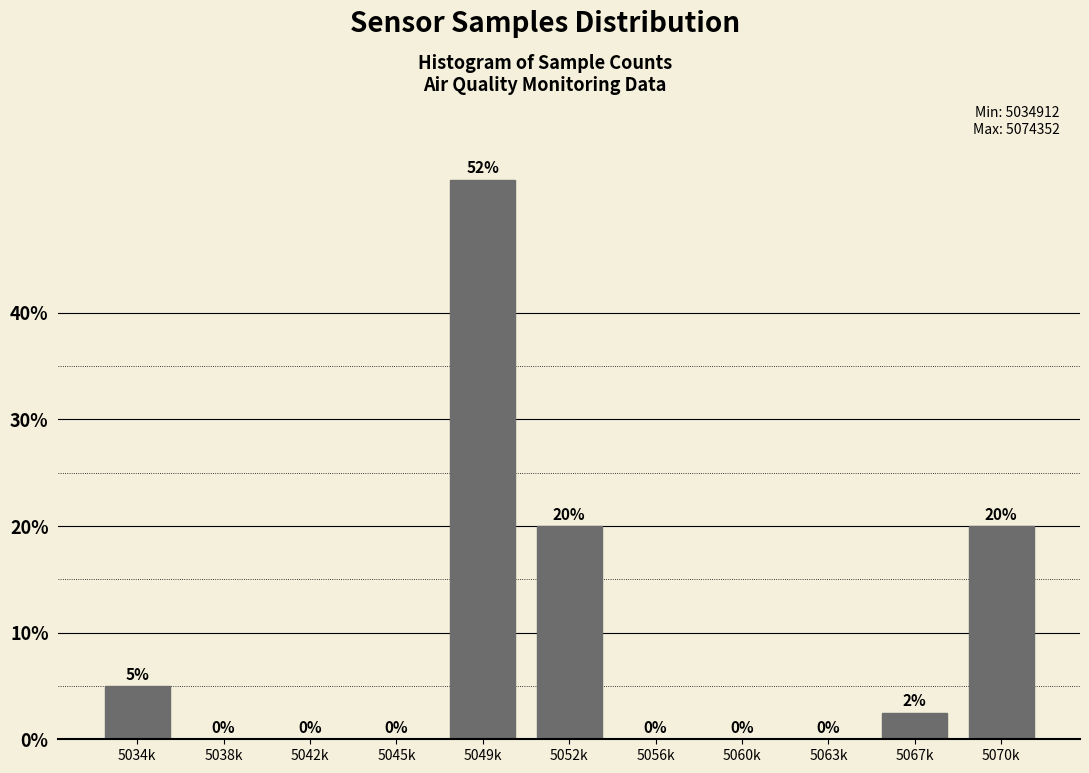

What is the greatest value displayed?

52.5